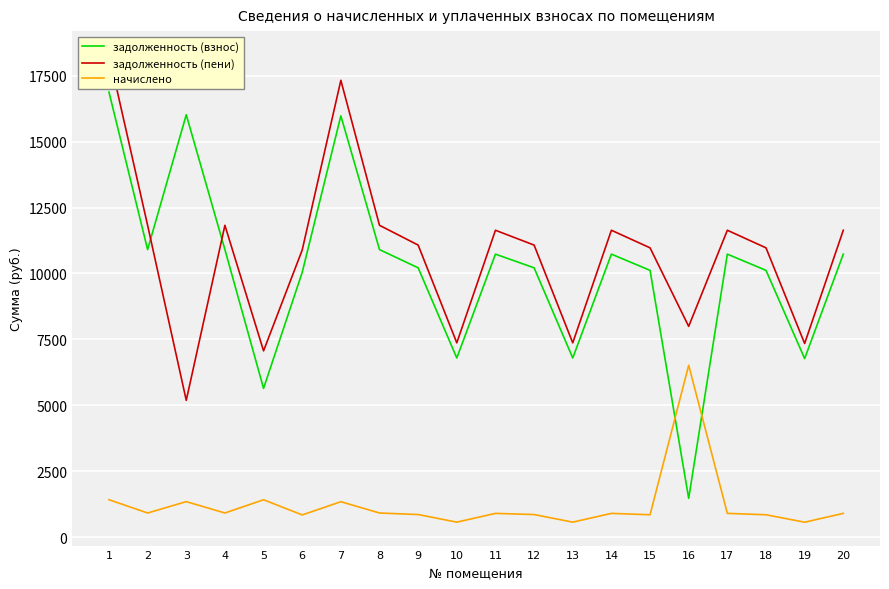

What is the average value of the задолженность (взнос) series?

10135.5